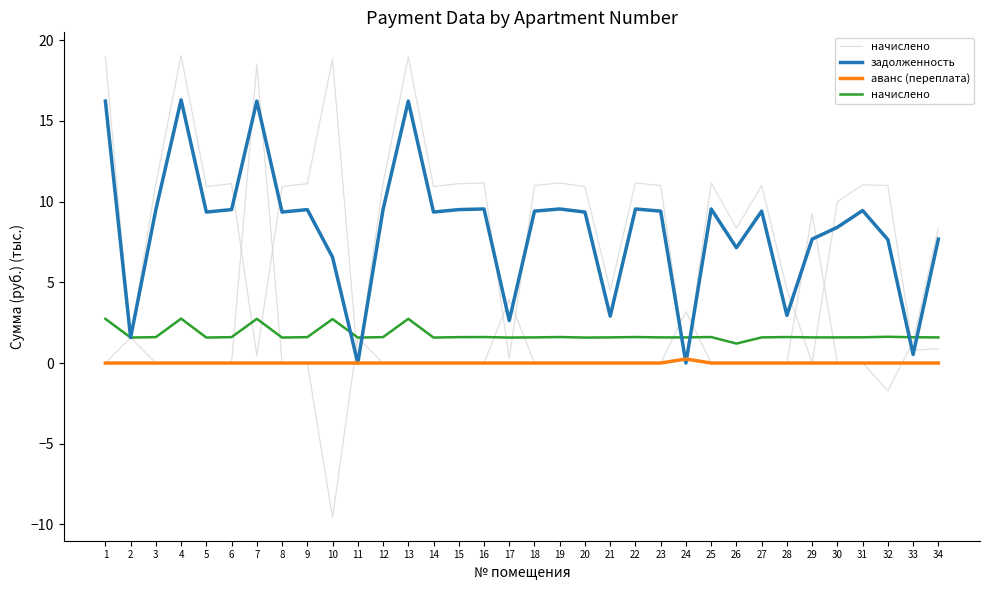

Reading right to left, extract all data points from this chart.

начислено: 1.6	1.6	1.6	1.6	1.6	1.6	1.6	1.6	1.2	1.6	1.6	1.6	1.6	1.6	1.6	1.6	1.6	1.6	1.6	1.6	1.6	2.7	1.6	1.6	2.7	1.6	1.6	2.7	1.6	1.6	2.8	1.6	1.6	2.7
задолженность: 7.7	0.5	7.6	9.4	8.4	7.7	3.0	9.4	7.1	9.5	0.0	9.4	9.5	2.9	9.4	9.5	9.4	2.6	9.5	9.5	9.4	16.2	9.5	0.0	6.6	9.5	9.4	16.2	9.5	9.4	16.3	9.5	1.6	16.2
аванс (переплата): 0.0	0.0	0.0	0.0	0.0	0.0	0.0	0.0	0.0	0.0	0.2	0.0	0.0	0.0	0.0	0.0	0.0	0.0	0.0	0.0	0.0	0.0	0.0	0.0	0.0	0.0	0.0	0.0	0.0	0.0	0.0	0.0	0.0	0.0